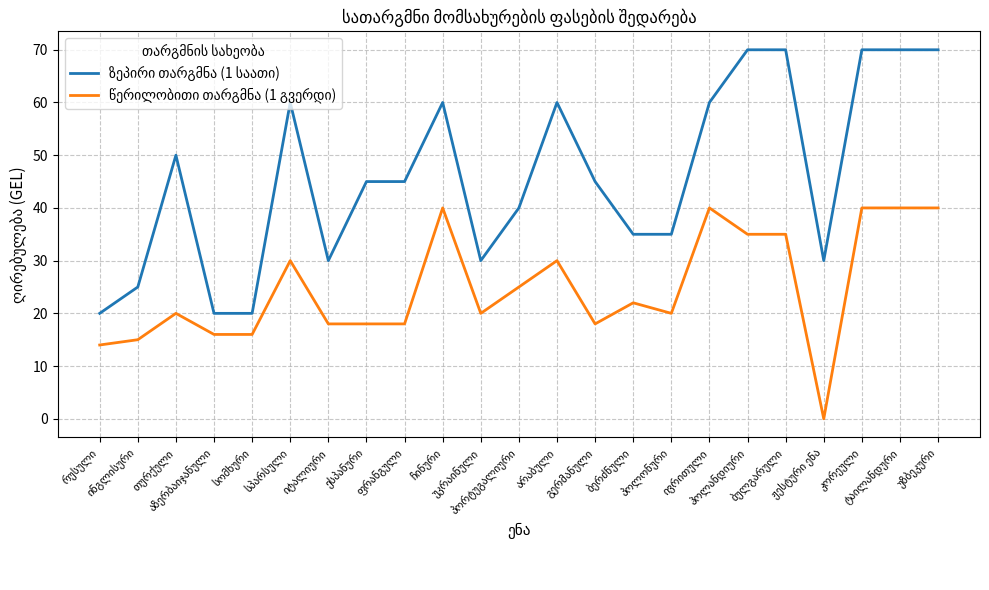

Does the chart display data point markers on the line(s)?

No